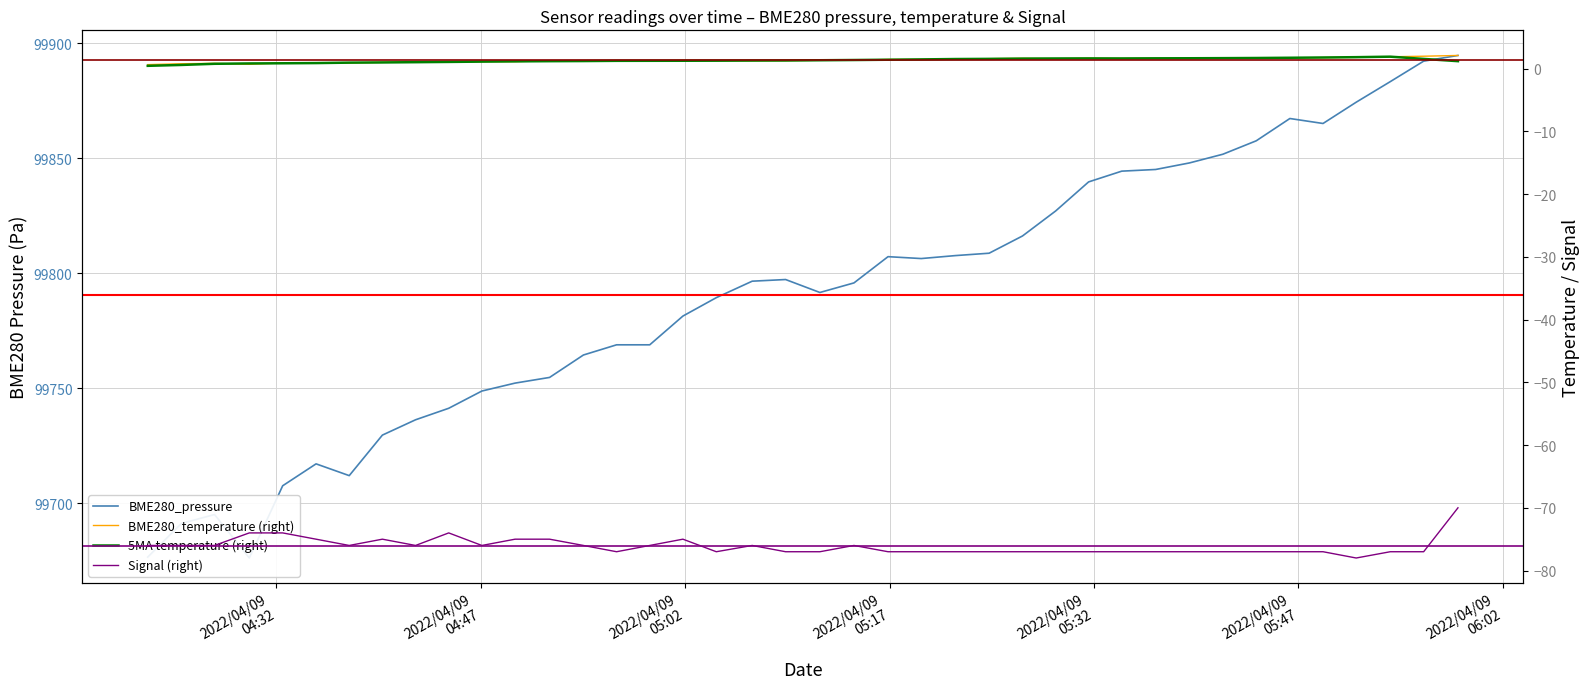

True or false: Signal and BME280_pressure cross at least once.

False